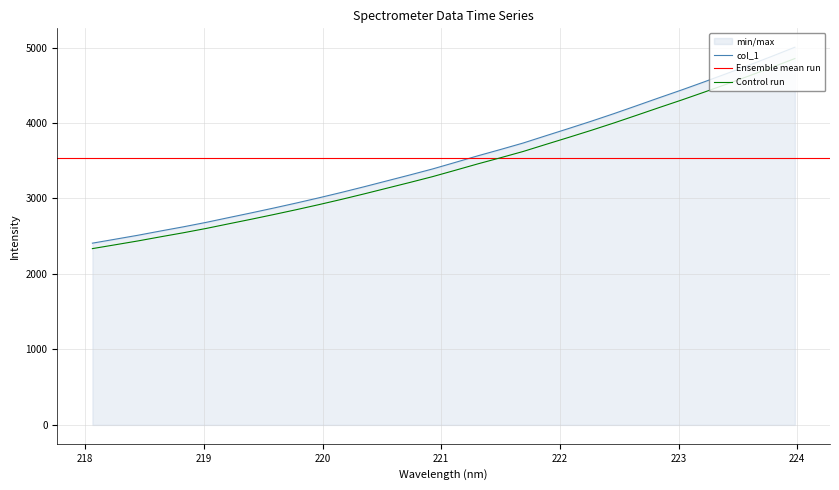

What is the difference between the second highest and minimum values?

2477.3